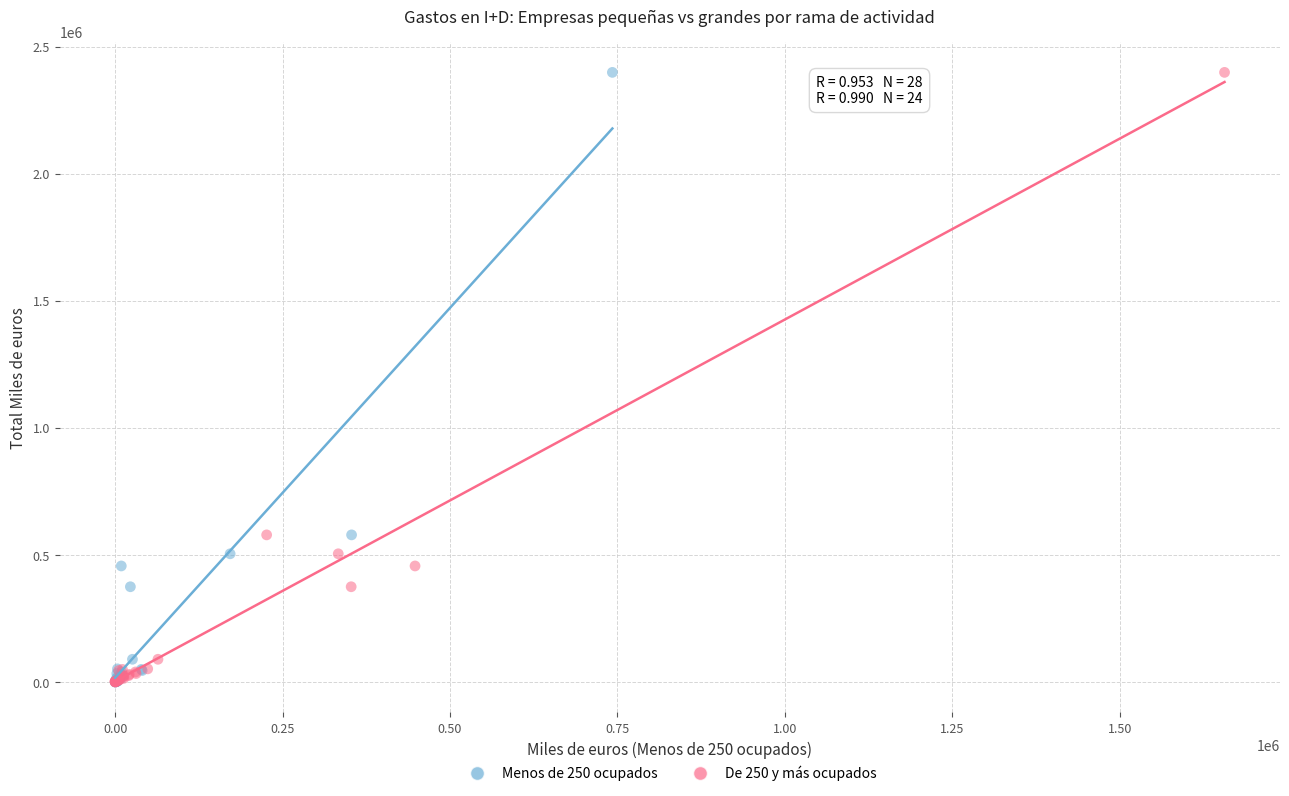

What are all the series names shown in the legend?

Menos de 250 ocupados, De 250 y más ocupados